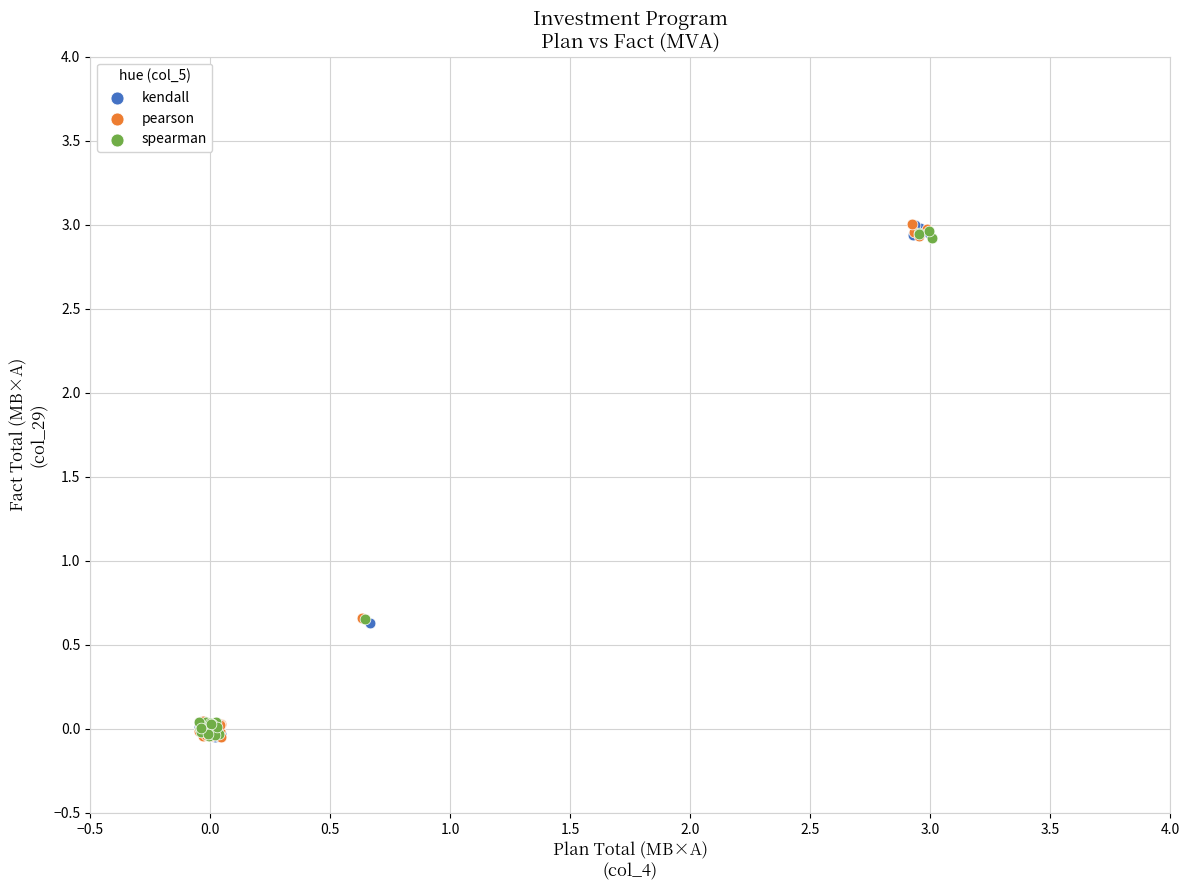

What are all the series names shown in the legend?

kendall, pearson, spearman